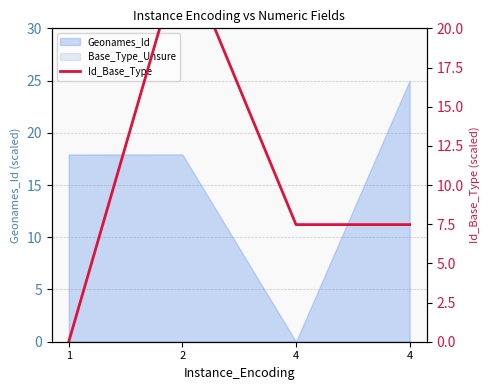

Is it true that the value at 1 is 0.0?

True